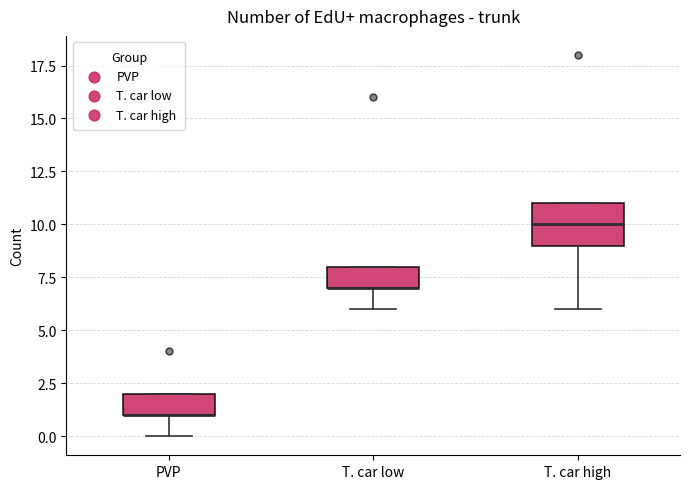

Reading left to right, read every box against the y-axis: the position of its median line, the range the box covers, and the ends of its whiskers. The values are not printed on the chart, so give them approximately, as read against the axis.

PVP: median 1 (drawn on the box's lower edge), box 1 to 2, whiskers 0 to 2
T. car low: median 7 (drawn on the box's lower edge), box 7 to 8, whiskers 6 to 8
T. car high: median 10, box 9 to 11, whiskers 6 to 11